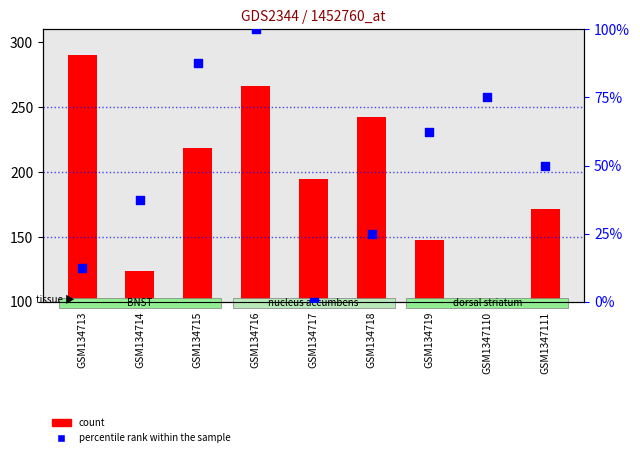

Which series contains the lowest Y value?

percentile rank within the sample